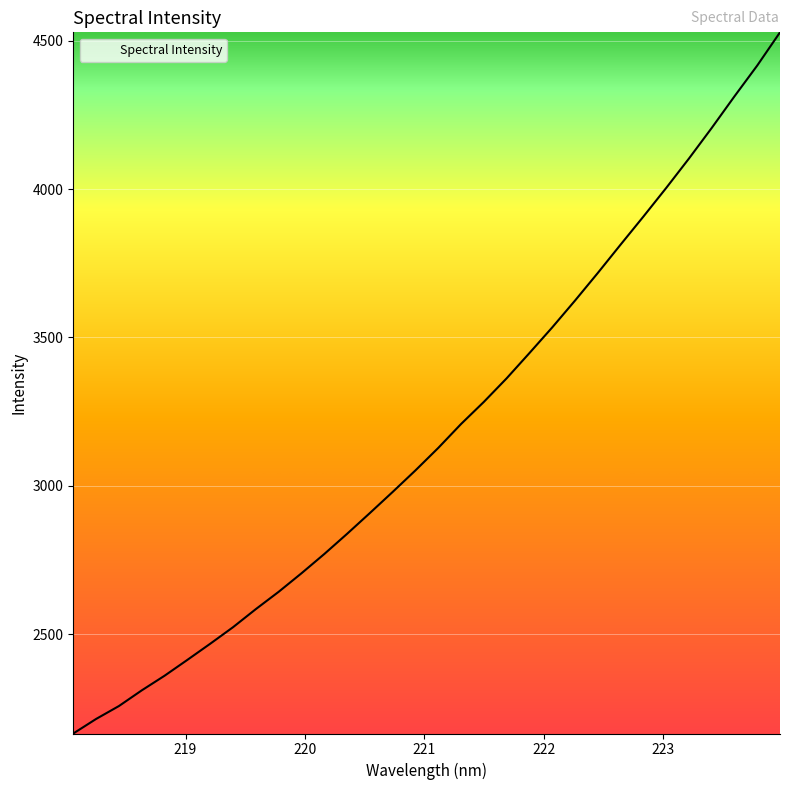

What is the maximum value shown in the chart?

4528.1